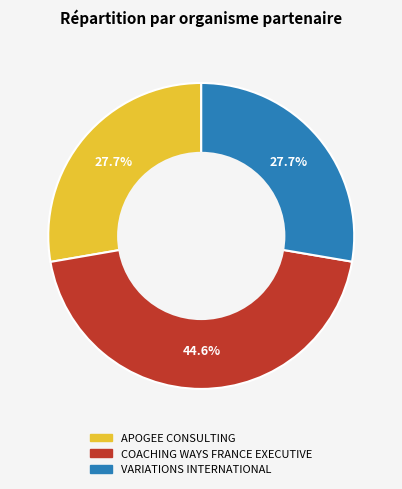

The VARIATIONS INTERNATIONAL slice represents 21% of the pie. True or false?

False